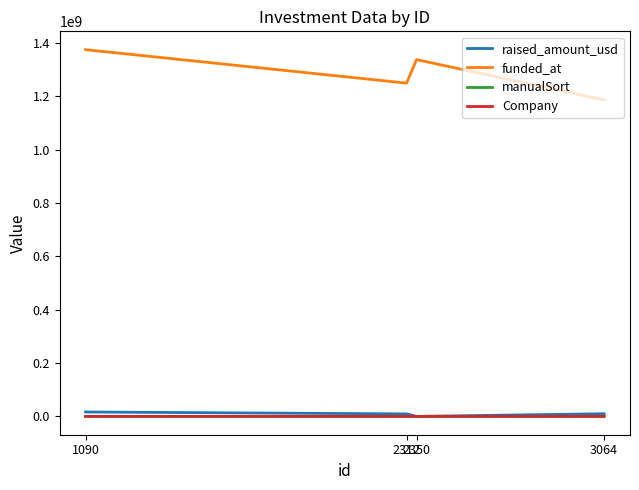

Which series has the largest total across all categories?

funded_at